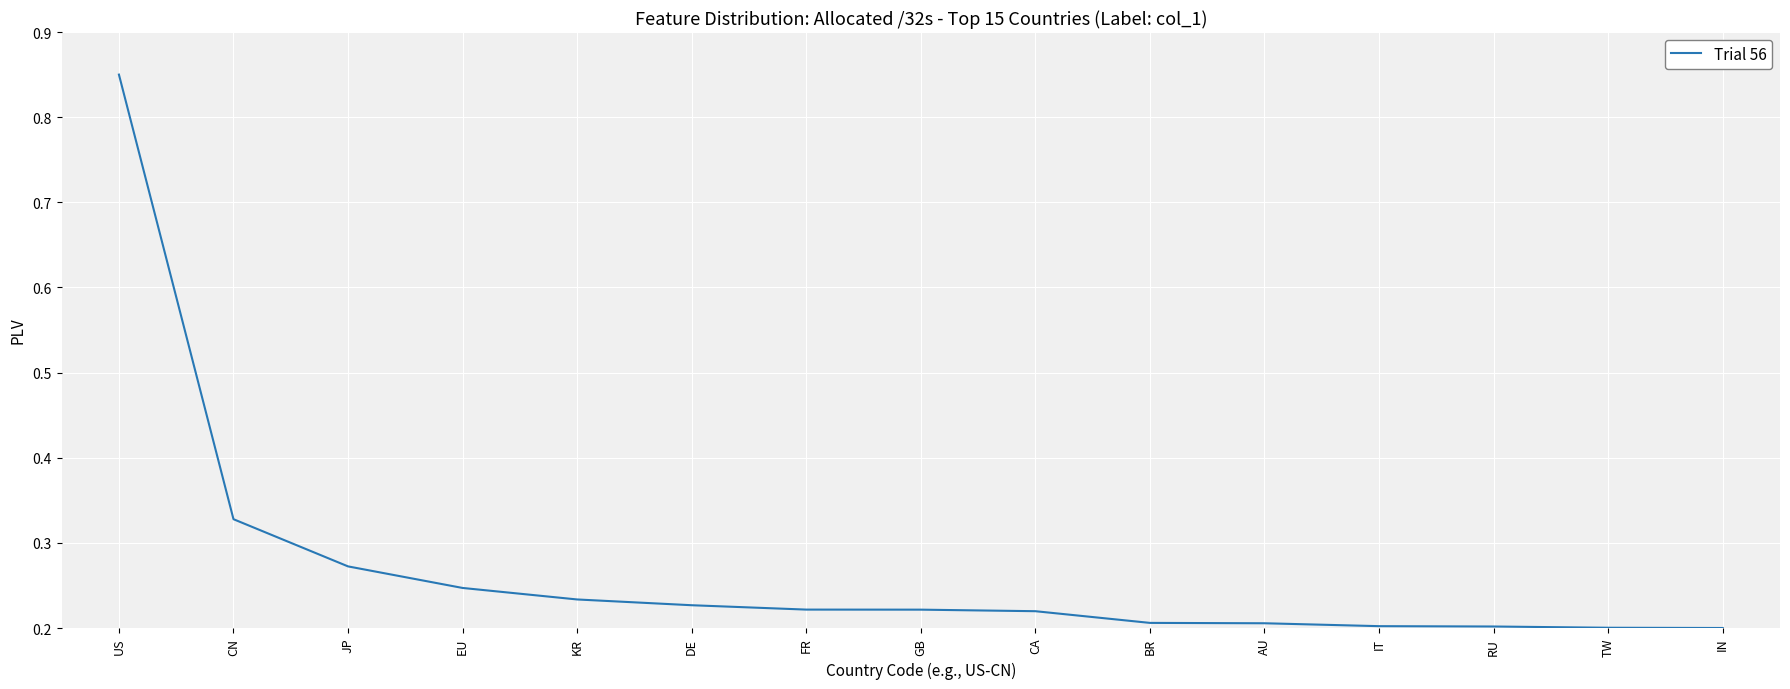

Which label corresponds to the largest value in the chart?

US